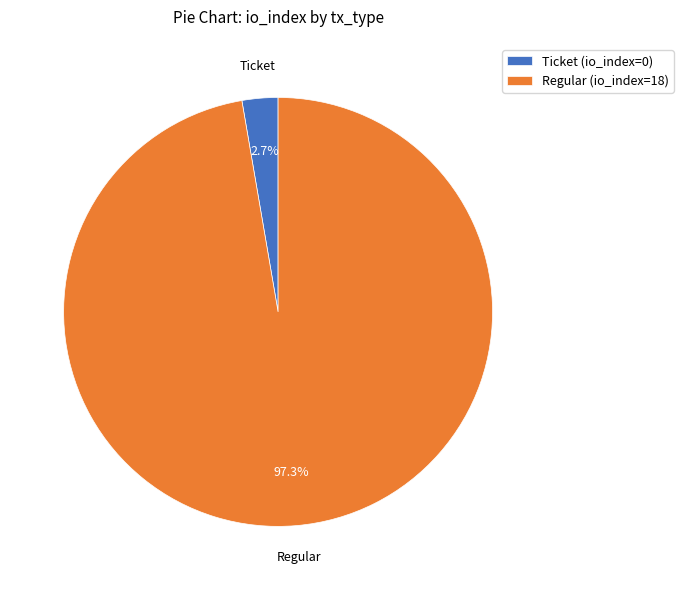

Count the number of slices in the pie.

2